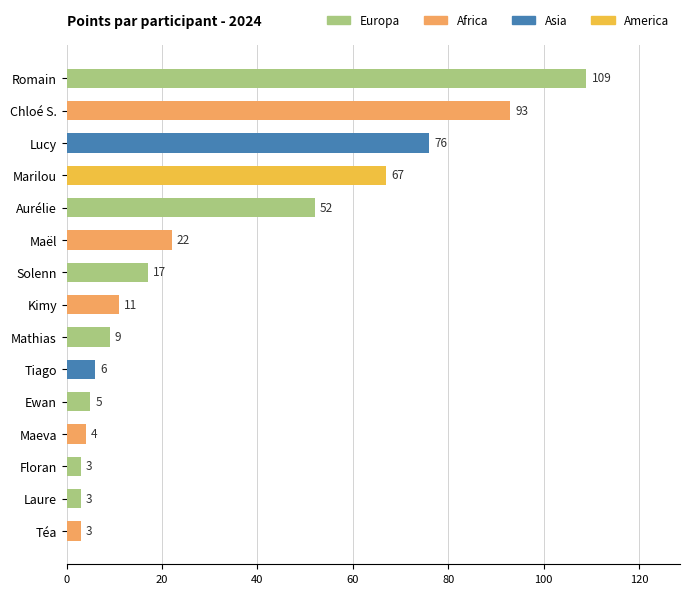

Reading top to bottom, transcribe all the data shown in this chart.

Romain=109	Chloé S.=93	Lucy=76	Marilou=67	Aurélie=52	Maël=22	Solenn=17	Kimy=11	Mathias=9	Tiago=6	Ewan=5	Maeva=4	Floran=3	Laure=3	Téa=3